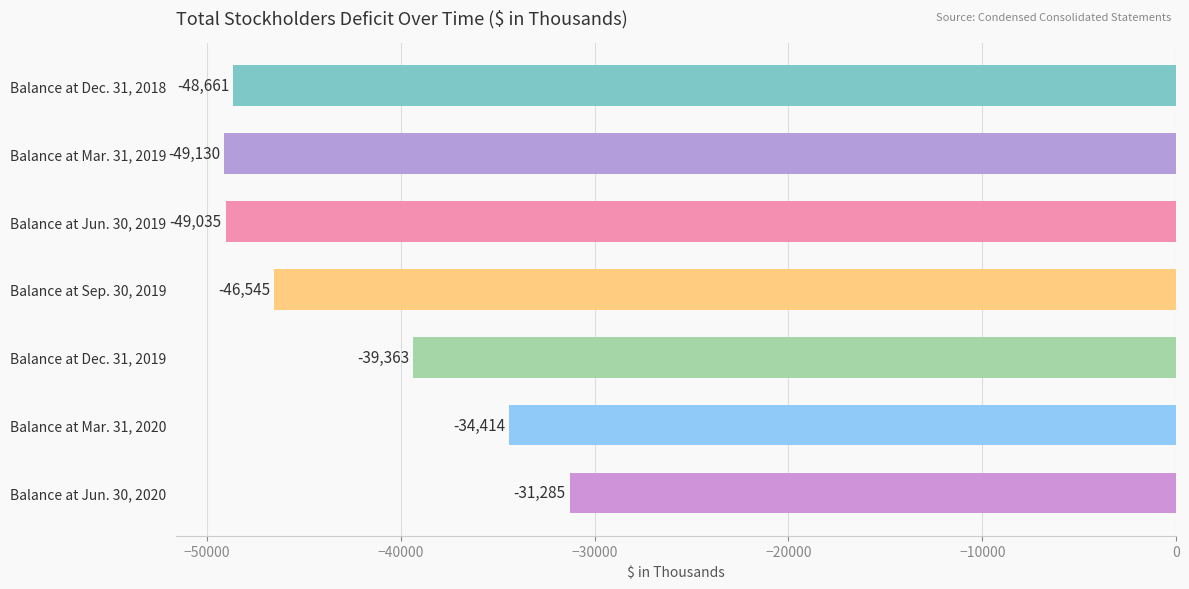

What is the approximate value at Balance at Sep. 30, 2019?

-46545